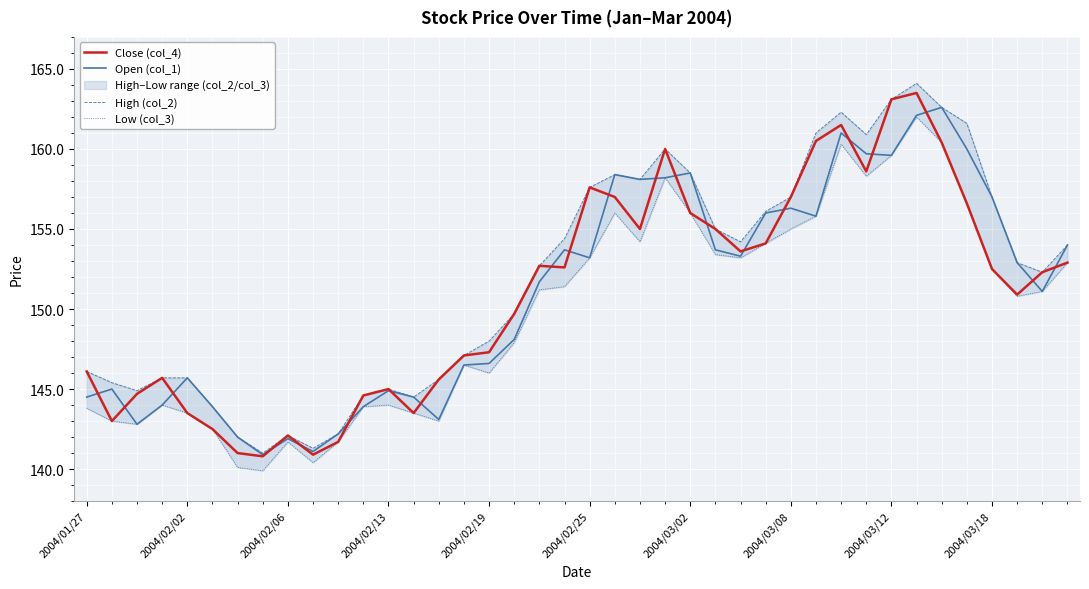

What is the difference between the maximum and minimum values in the Close (col_4) series?

22.7